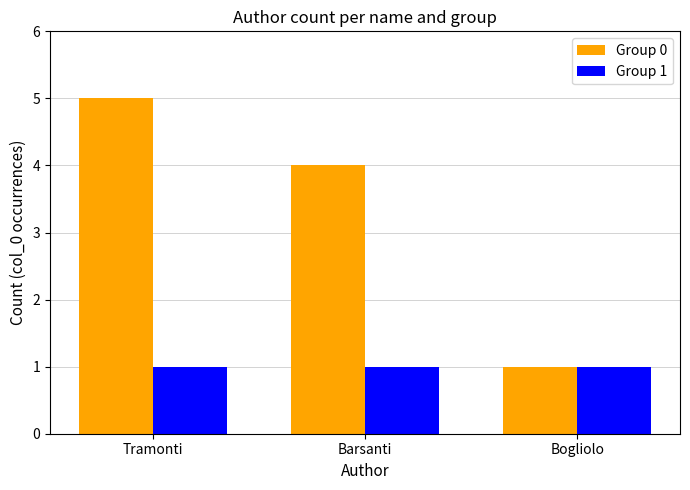

Reading left to right, list all the values displayed in this chart.

Group 0: 5	4	1
Group 1: 1	1	1